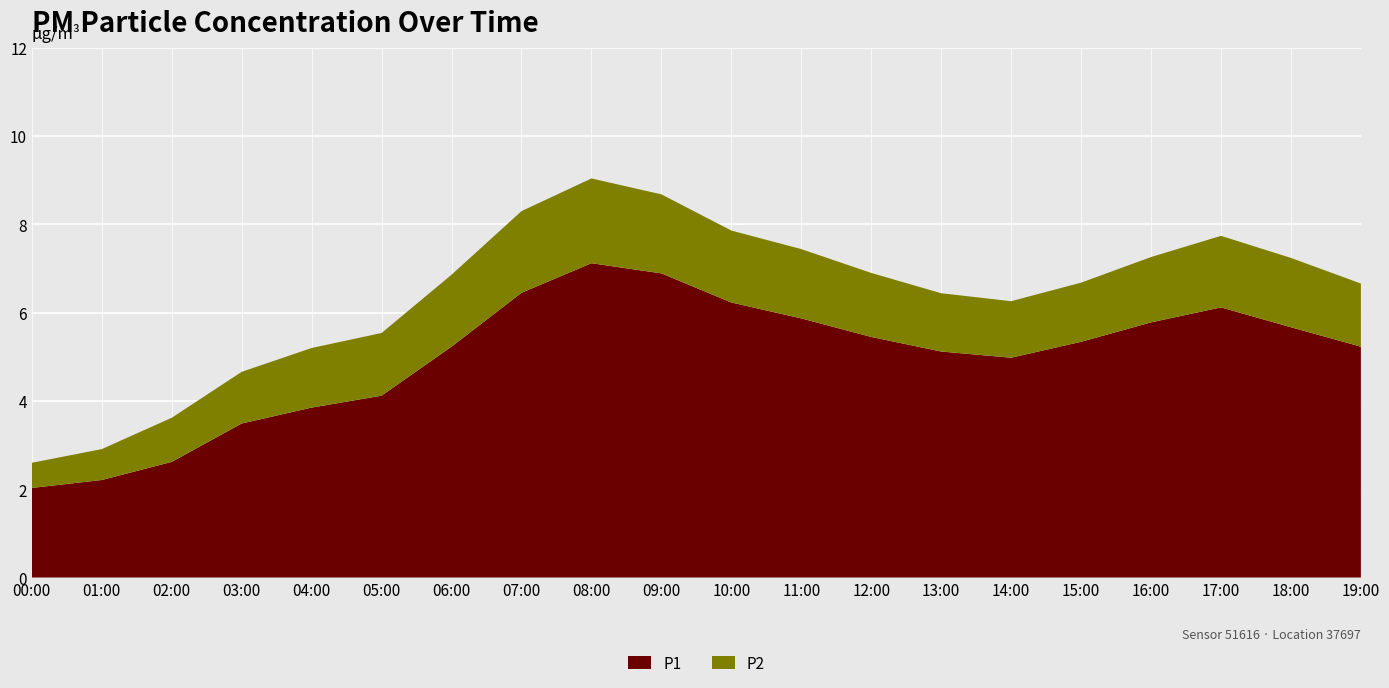

Is it true that P1 equals 0.5 at 01:00?

False